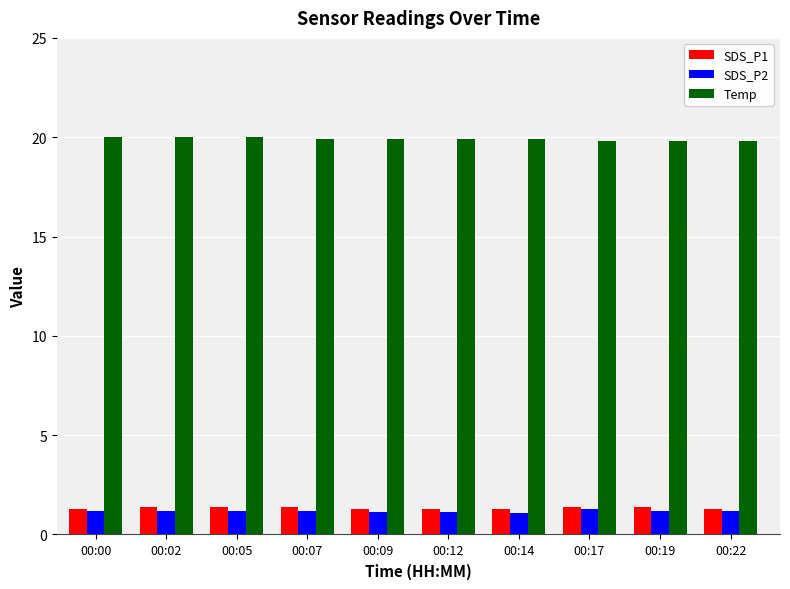

What is the value of the SDS_P2 bar at the 9th from the left?

1.2